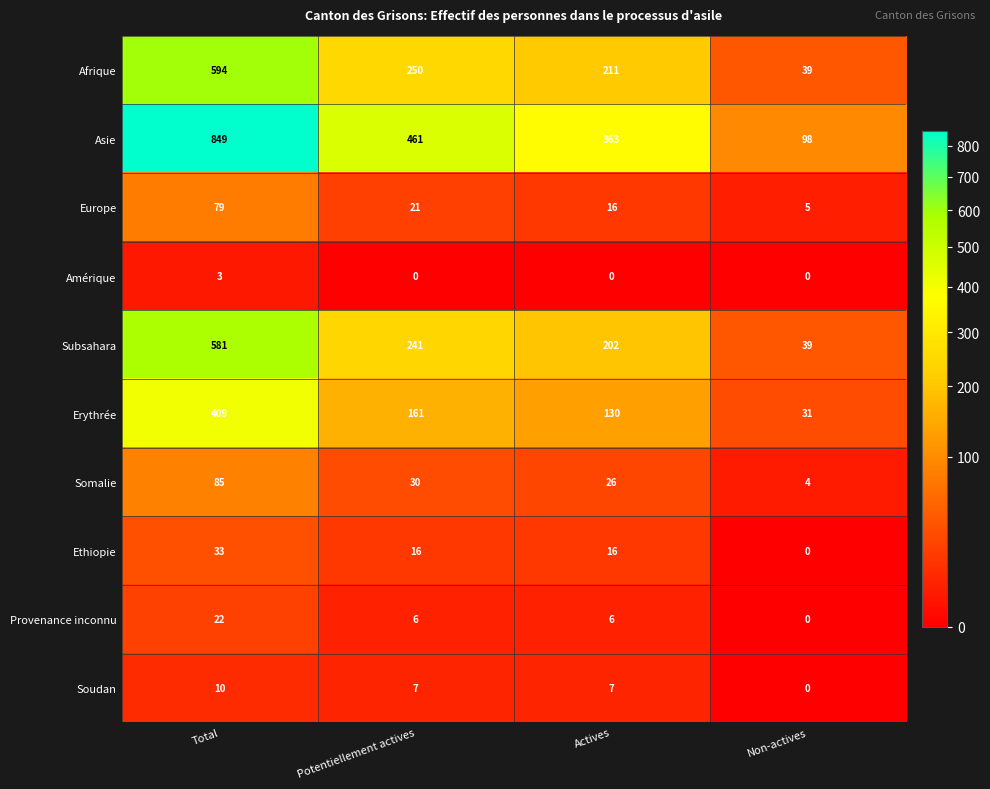

The value of Afrique at Actives is 64. True or false?

False